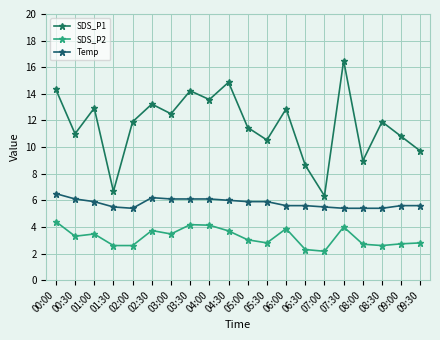

How many data points does each series have?

20